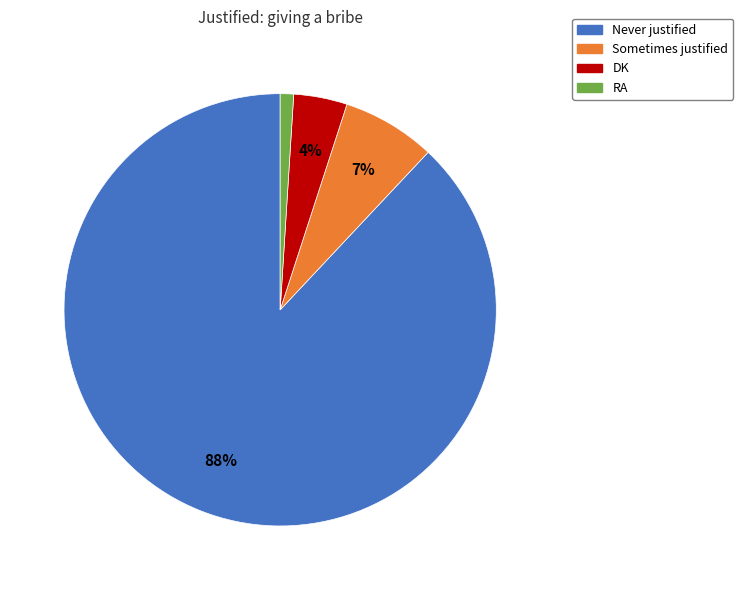

Count the number of slices in the pie.

4